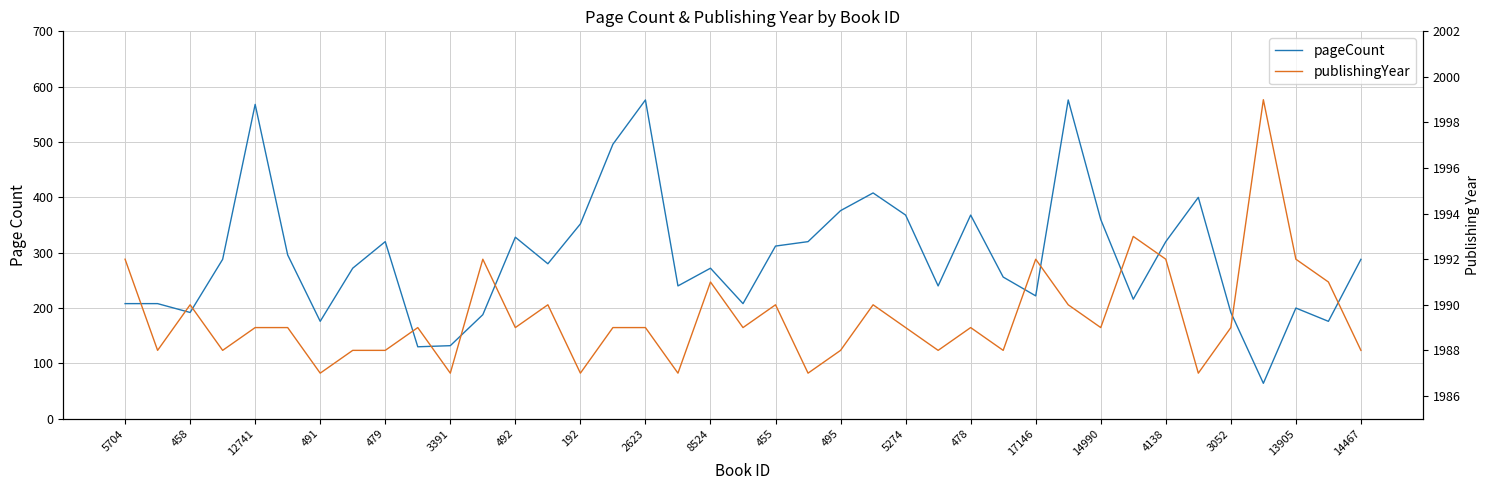

Does the chart have visible grid lines?

Yes